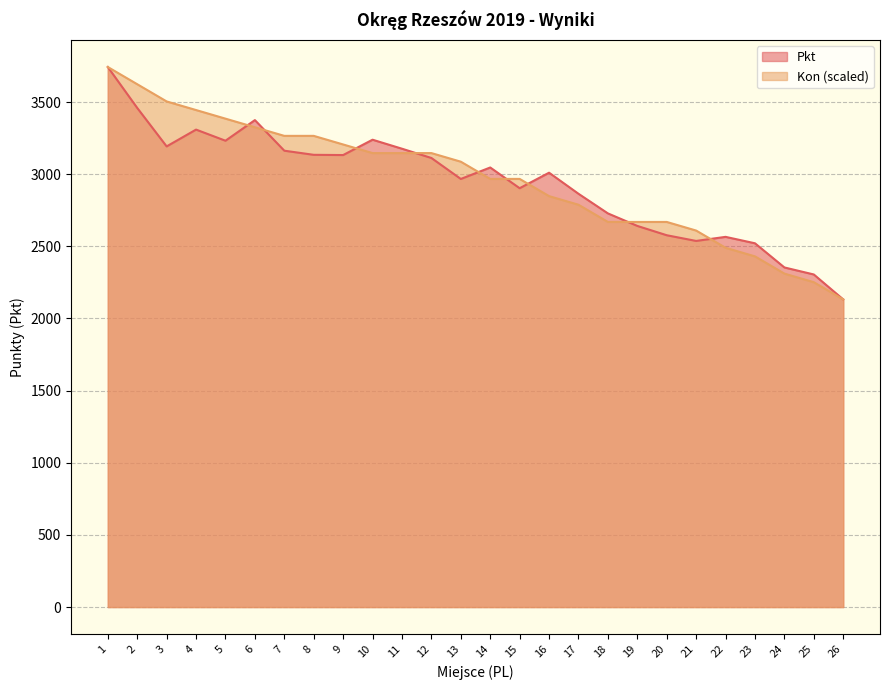

How many intersections are there between Kon (scaled) _line and Pkt _line?

9